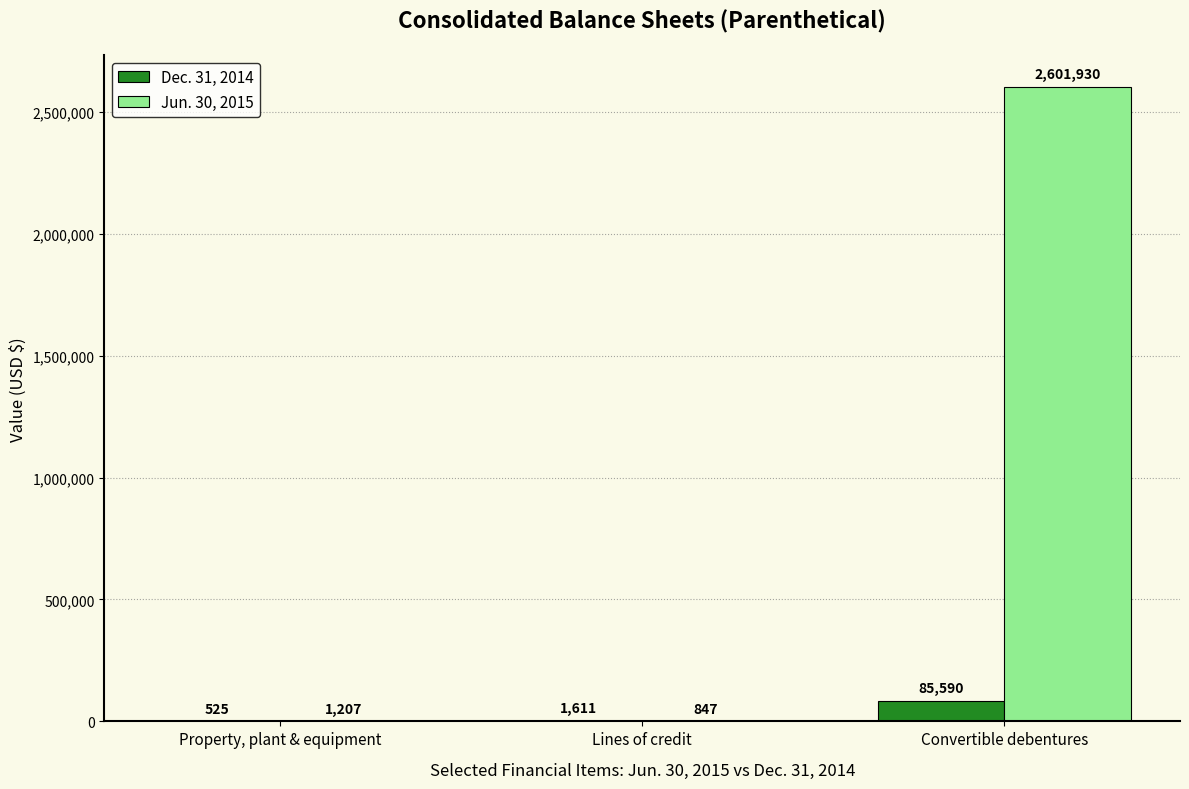

What is the approximate value of Dec. 31, 2014 at Lines of credit?

1611